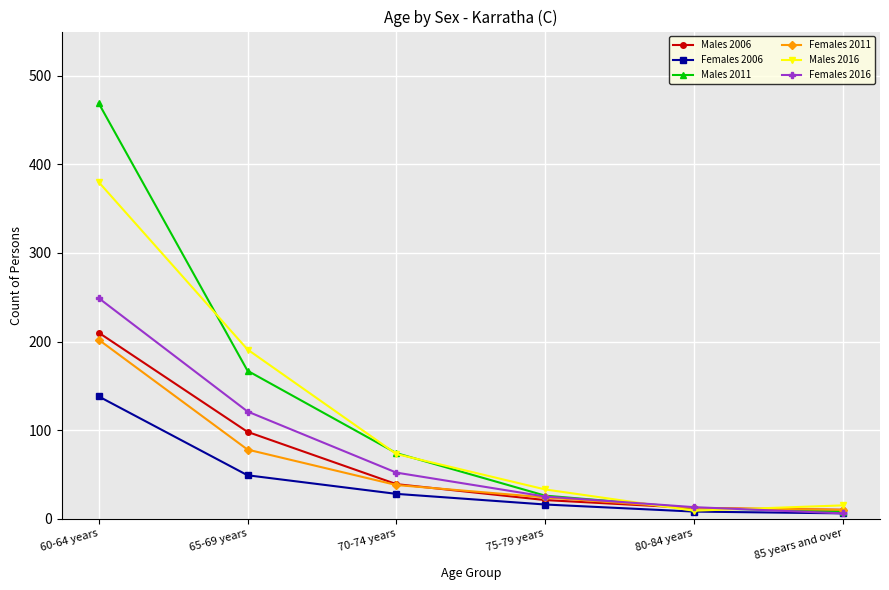

At which label does Males 2016 first exceed 73?

60-64 years